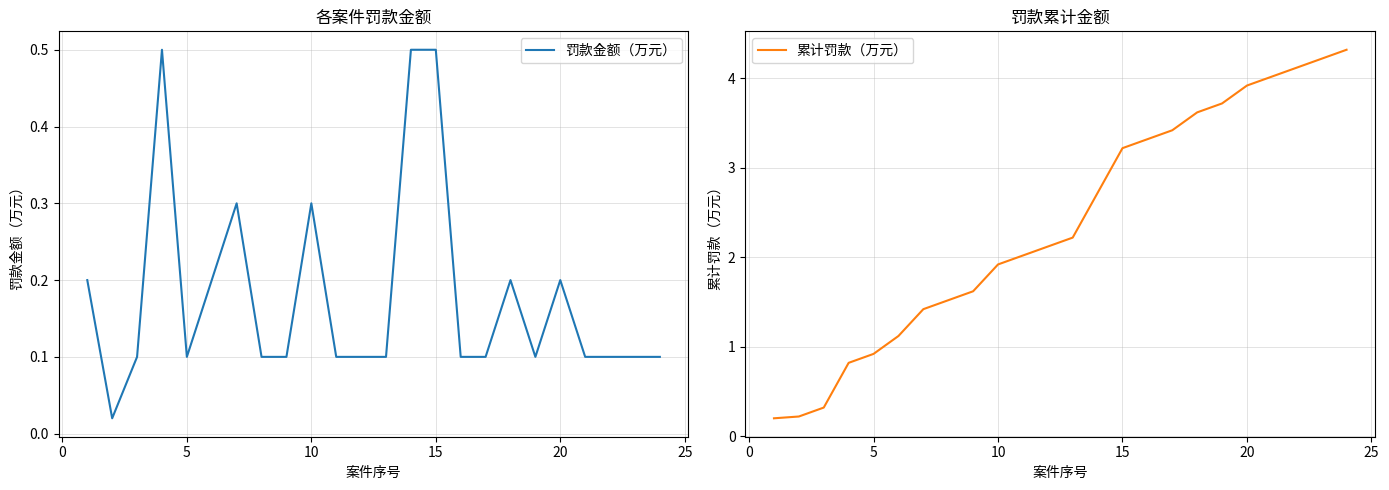

What is the difference between the second highest and second lowest values in the 累计罚款（万元） series?

4.0